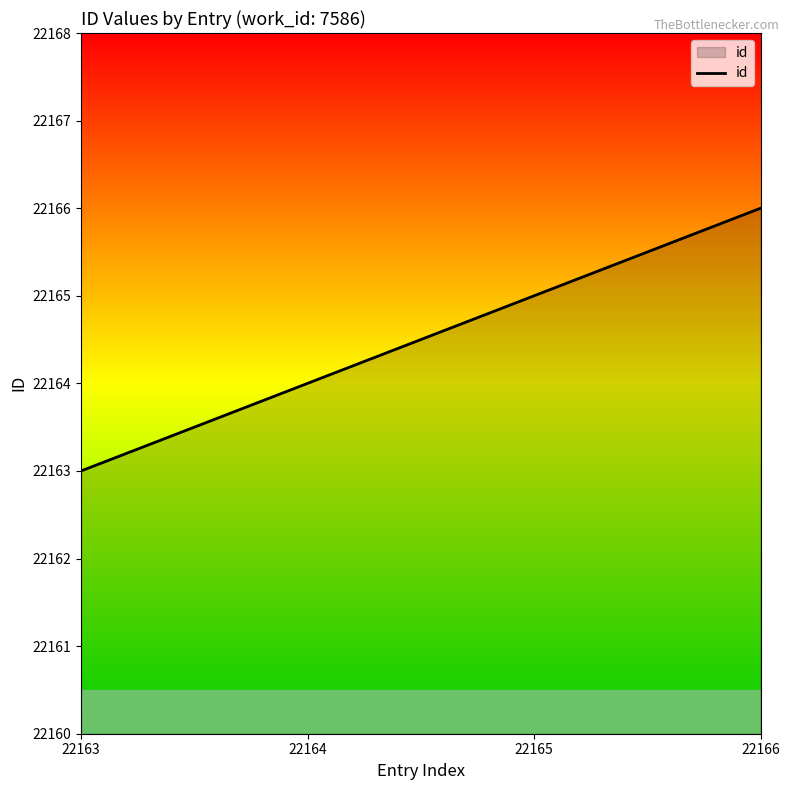

Count the number of data series in this chart.

1